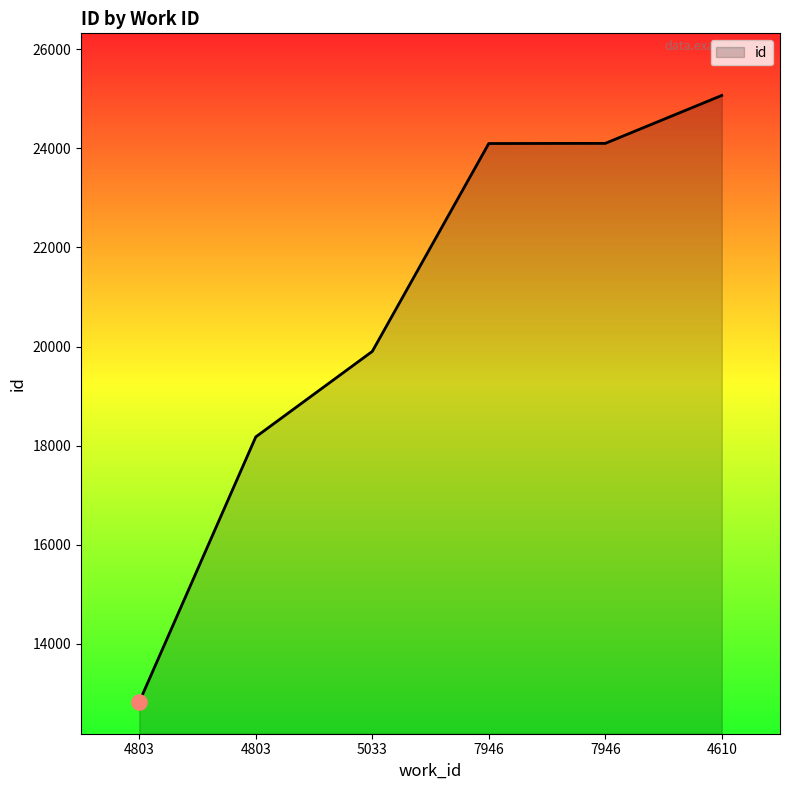

Between 7946 and 4610, which is larger?

4610